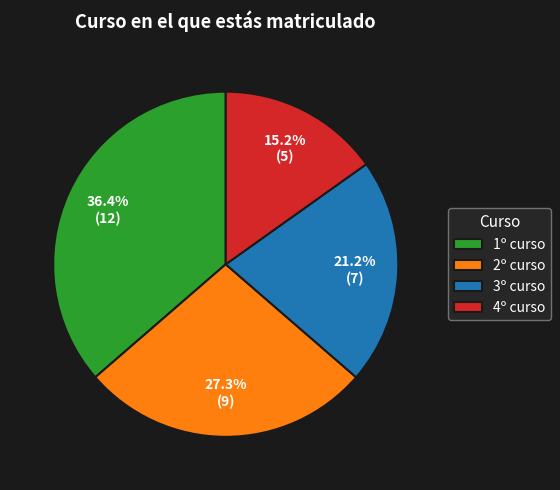

Is it true that 3º curso is 21% of the pie?

True